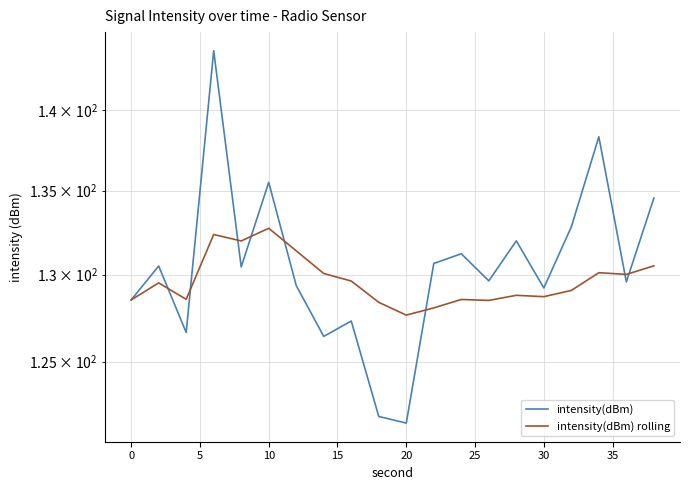

What is the sum of all intensity(dBm) rolling values?

2593.1